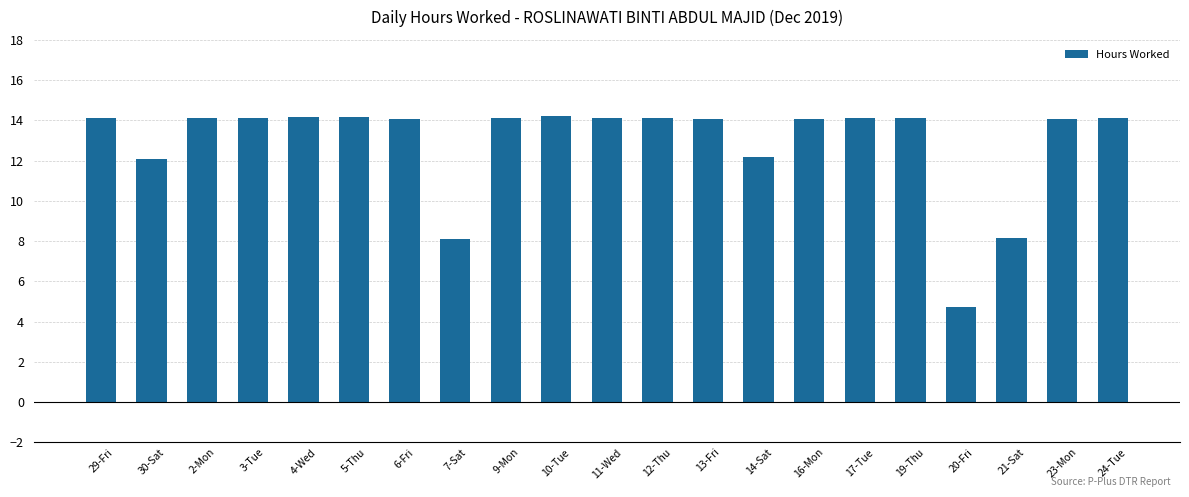

Does the chart contain any negative values?

No